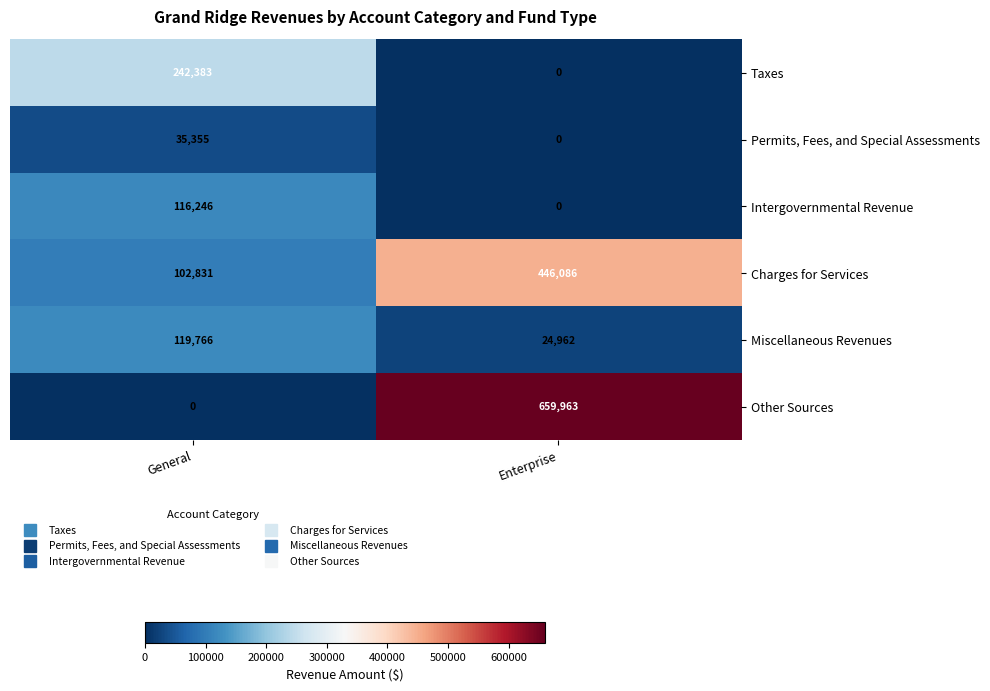

Where is Taxes nearest to the value 121191?

Enterprise